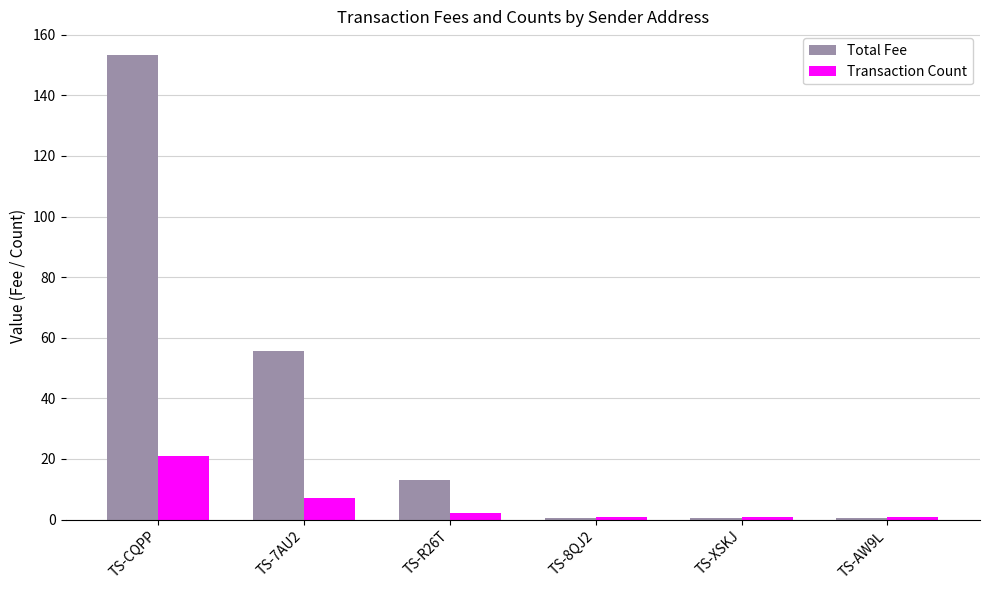

What value does the Total Fee series have at TS-R26T?

13.0